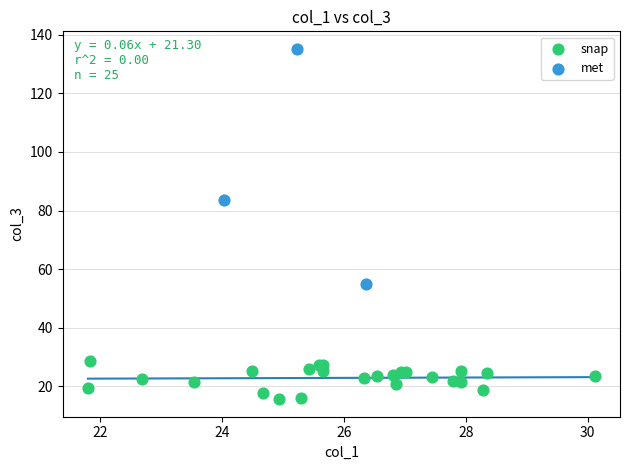

Which series reaches the maximum Y coordinate?

met